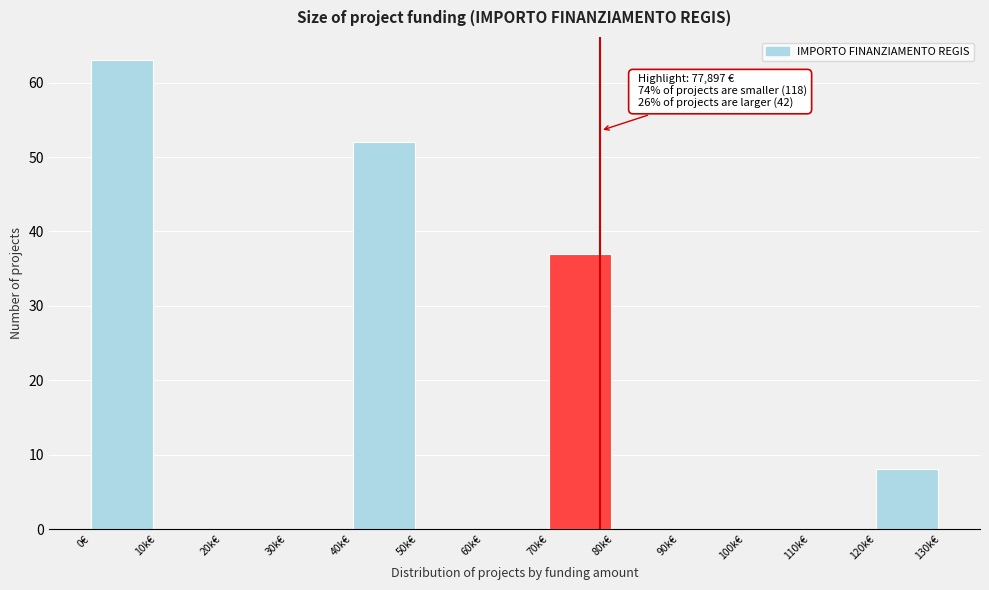

Reading left to right, transcribe all the data shown in this chart.

0€=63	10k€=0	20k€=0	30k€=0	40k€=52	50k€=0	60k€=0	70k€=37	80k€=0	90k€=0	100k€=0	110k€=0	120k€=8